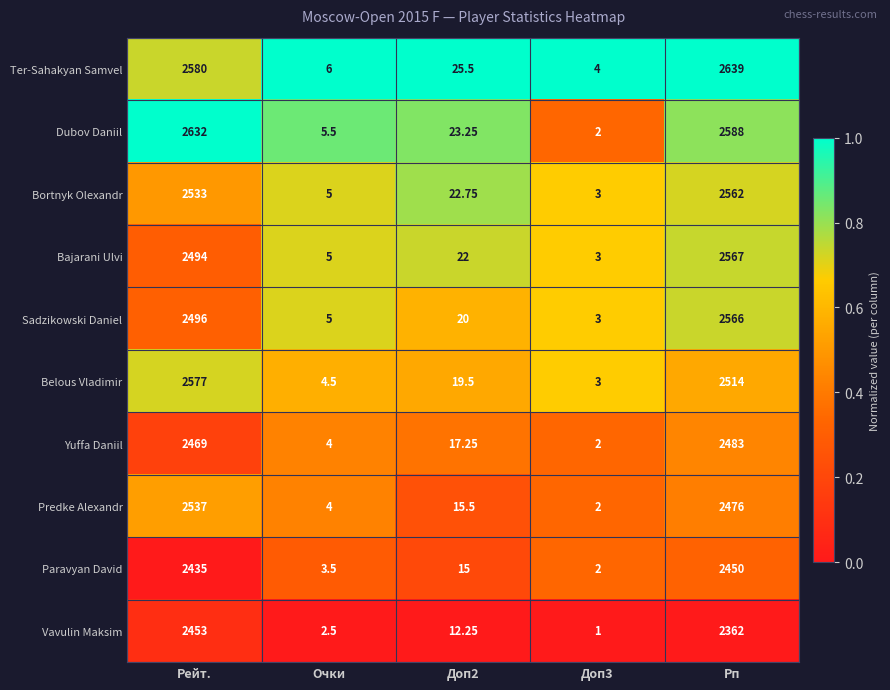

Between Очки and Рп, which series saw the biggest shift?

Ter-Sahakyan Samvel